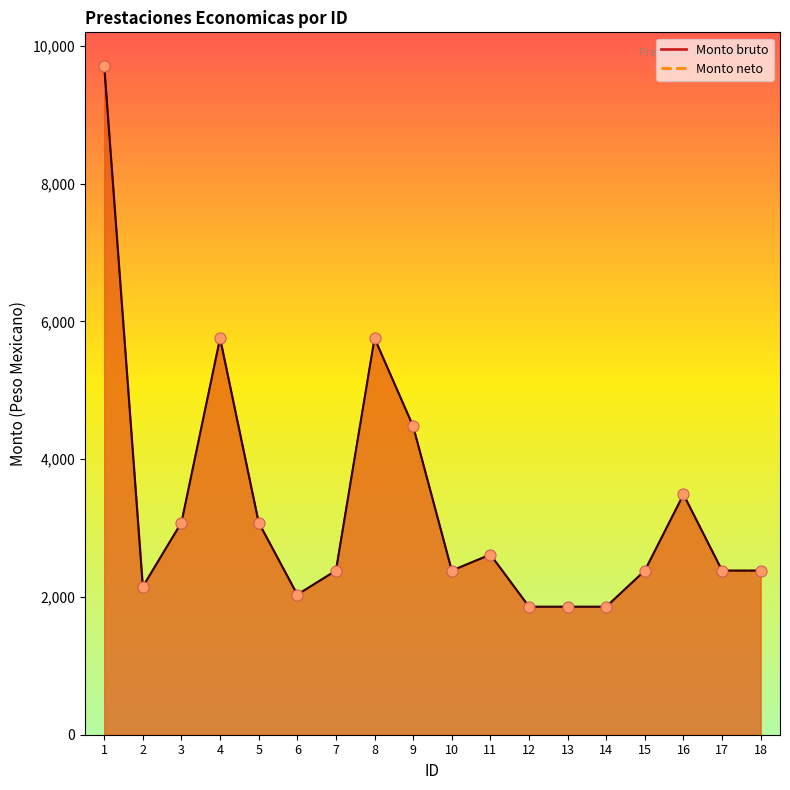

Which series contains the highest Y value?

Monto bruto